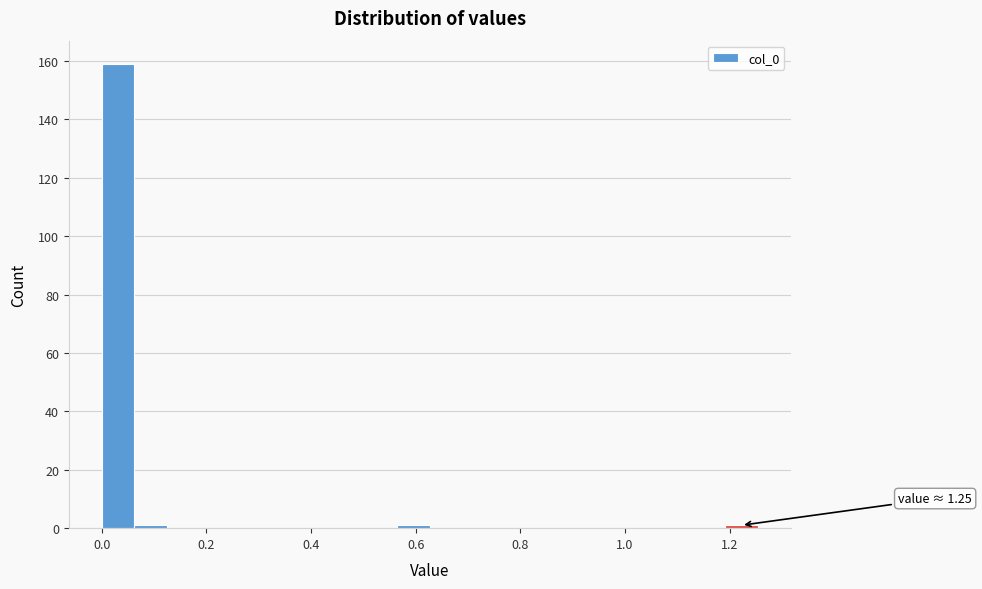

Read against the x-axis, roughly where is the centre of the tallest bar?

0.04